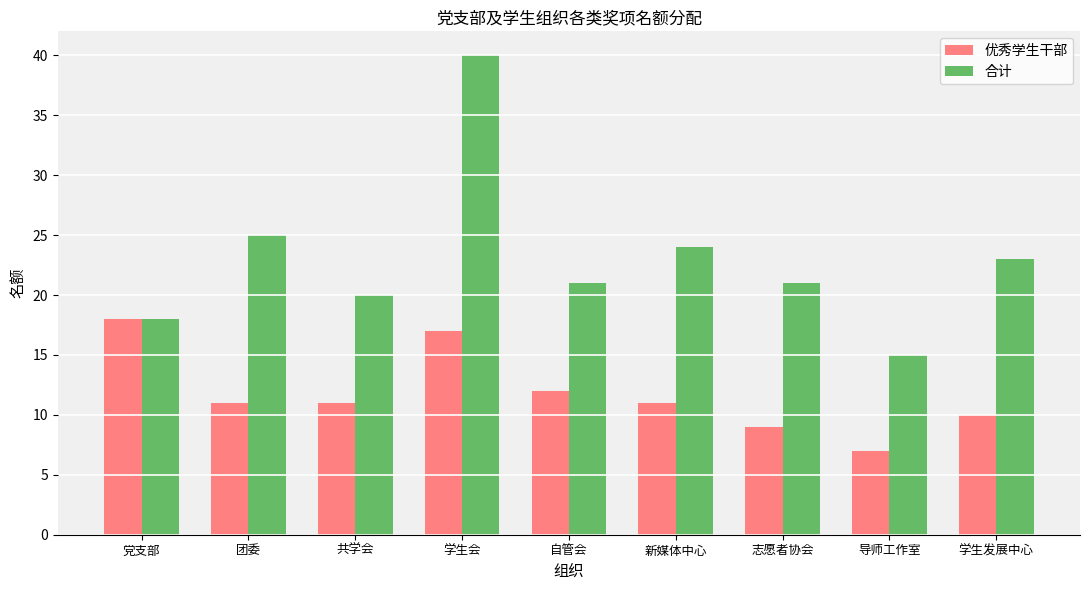

At which category does the chart reach its minimum across all series?

导师工作室